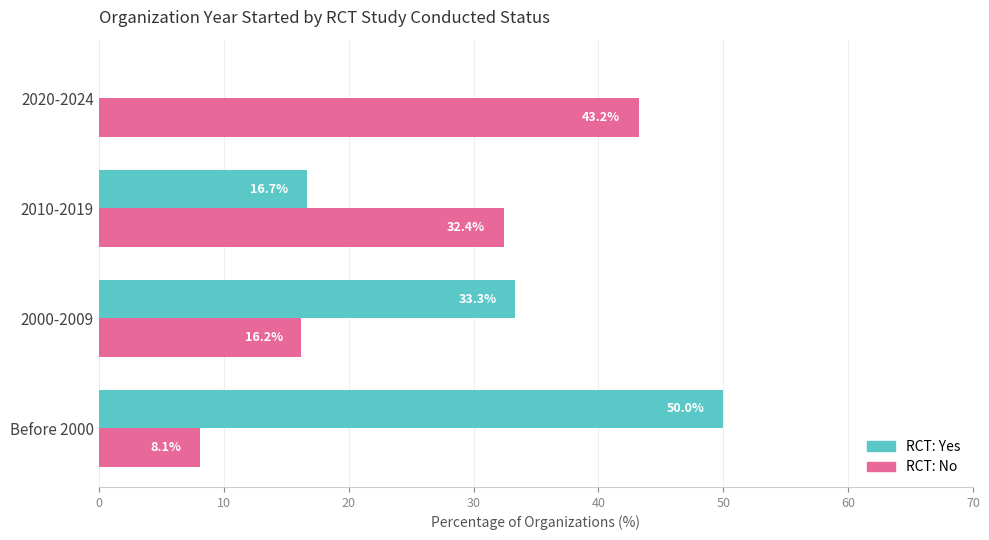

What is the greatest value displayed?

50.0